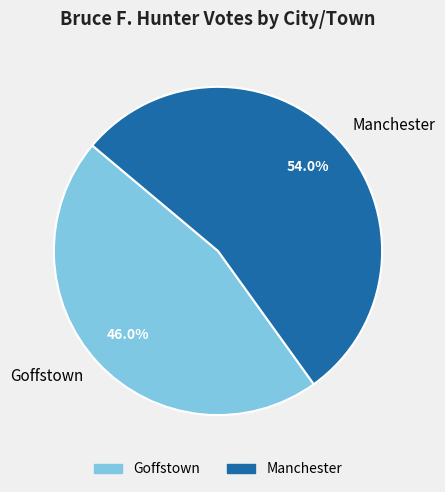

Which category accounts for the majority?

Manchester